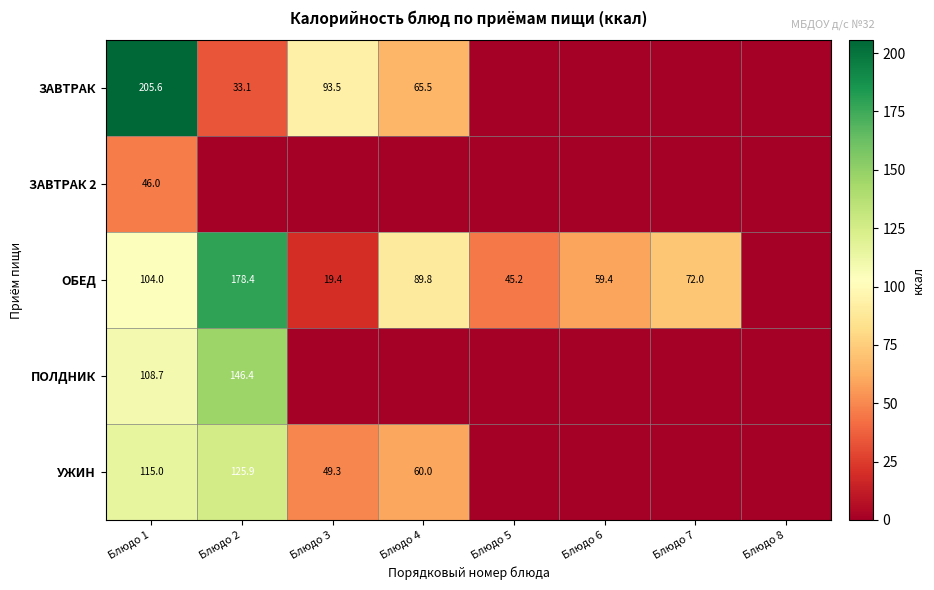

Is it true that ЗАВТРАК equals 18.9 at Блюдо 2?

False